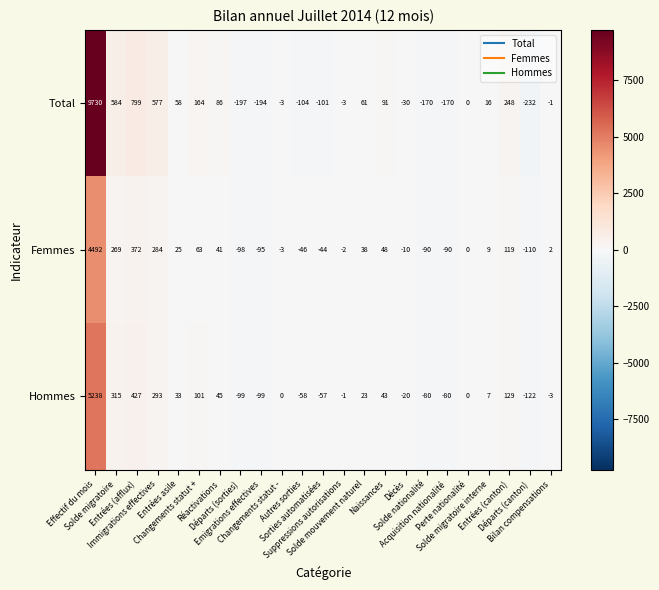

What is the maximum value shown in the chart?

9730